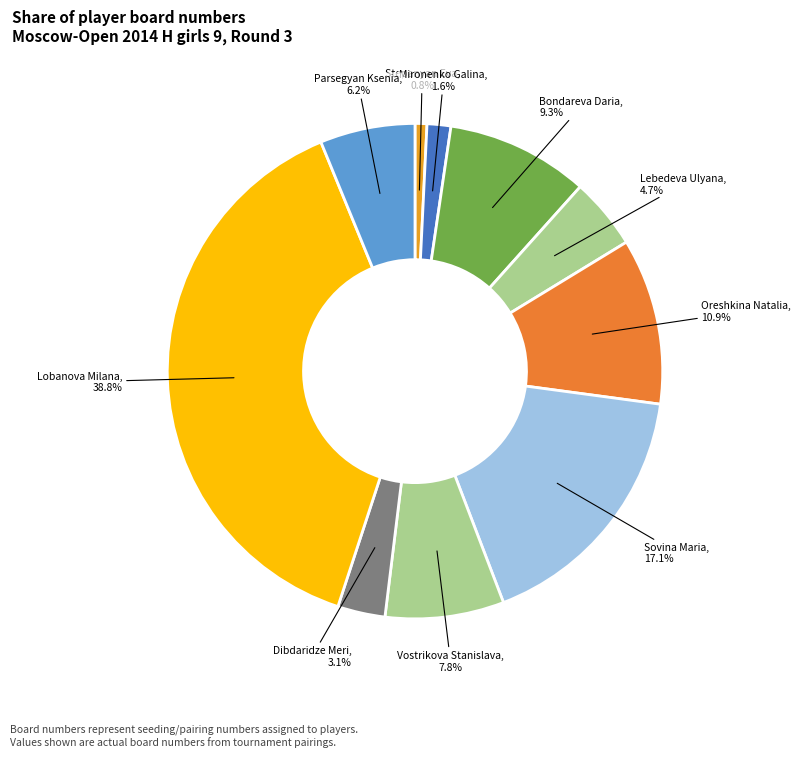

Does any single category account for the majority?

No